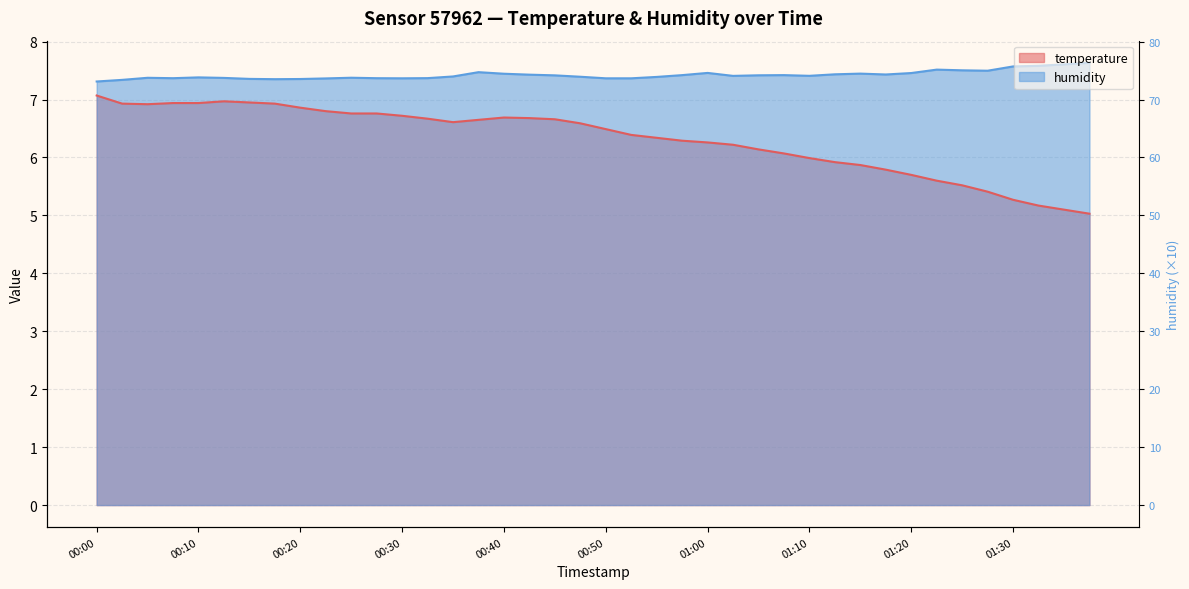

Is the value of humidity at 01:02 greater than the value of temperature at 00:05?

Yes